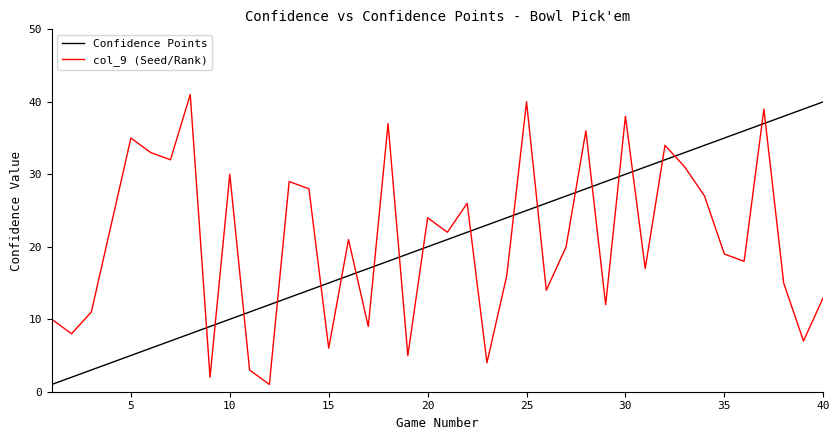

How many lines are shown in the chart?

2